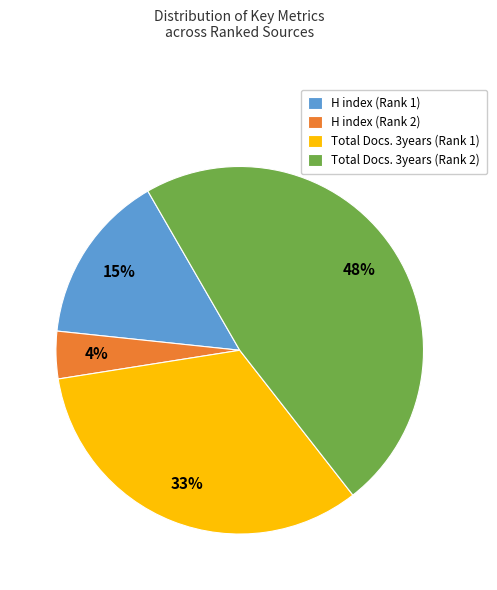

Count the number of slices in the pie.

4